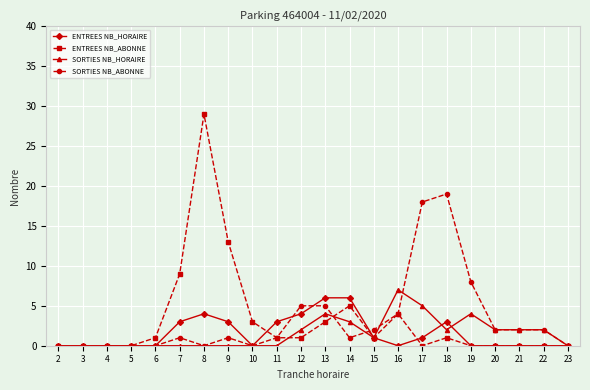

What is the average value of the ENTREES NB_ABONNE series?

3